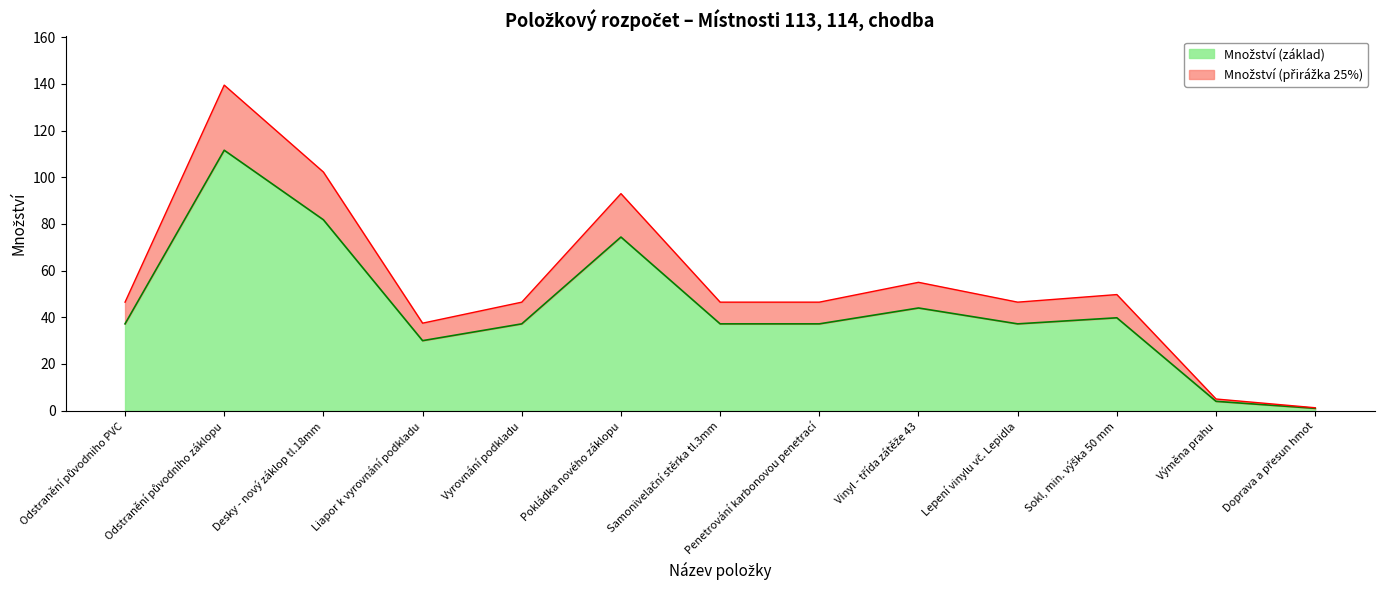

List the labels in order of value, smallest first.

Doprava a přesun hmot, Výměna prahu, Liapor k vyrovnání podkladu, Odstranění původniho PVC, Vyrovnání podkladu, Samonivelační stěrka tl.3mm, Penetrování karbonovou penetrací, Lepení vinylu vč. Lepidla, Sokl, min. výška 50 mm, Vinyl - třída zátěže 43, Pokládka nového záklopu, Desky - nový záklop tl.18mm, Odstranění původního záklopu